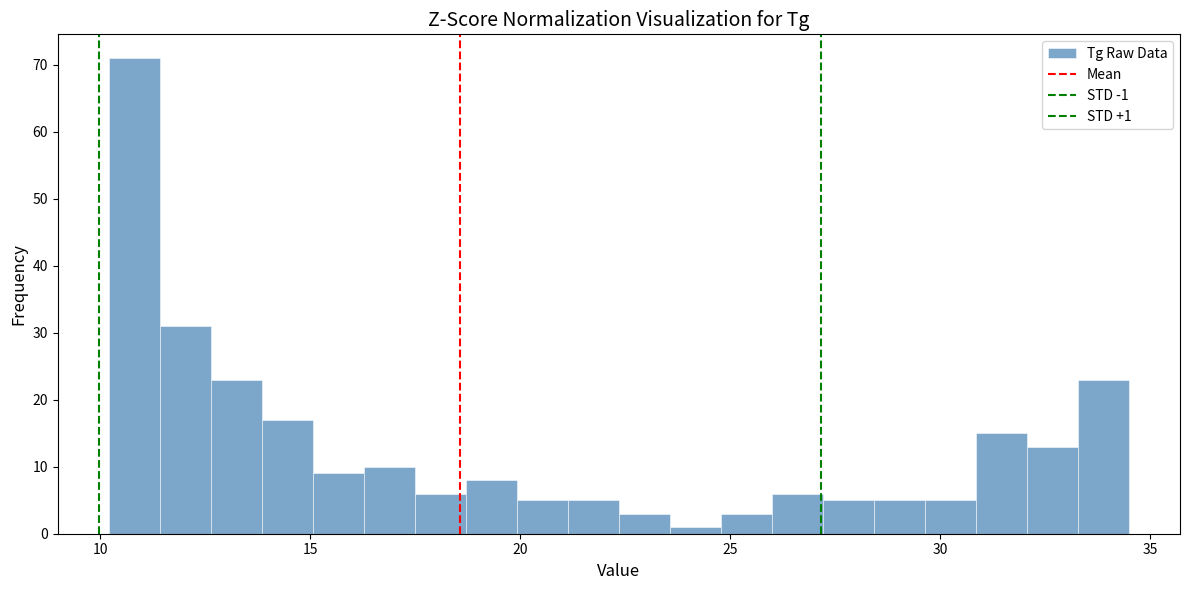

Around what value on the x-axis is the tallest bar? Give the approximate position of its centre, as read against the axis.

11.0